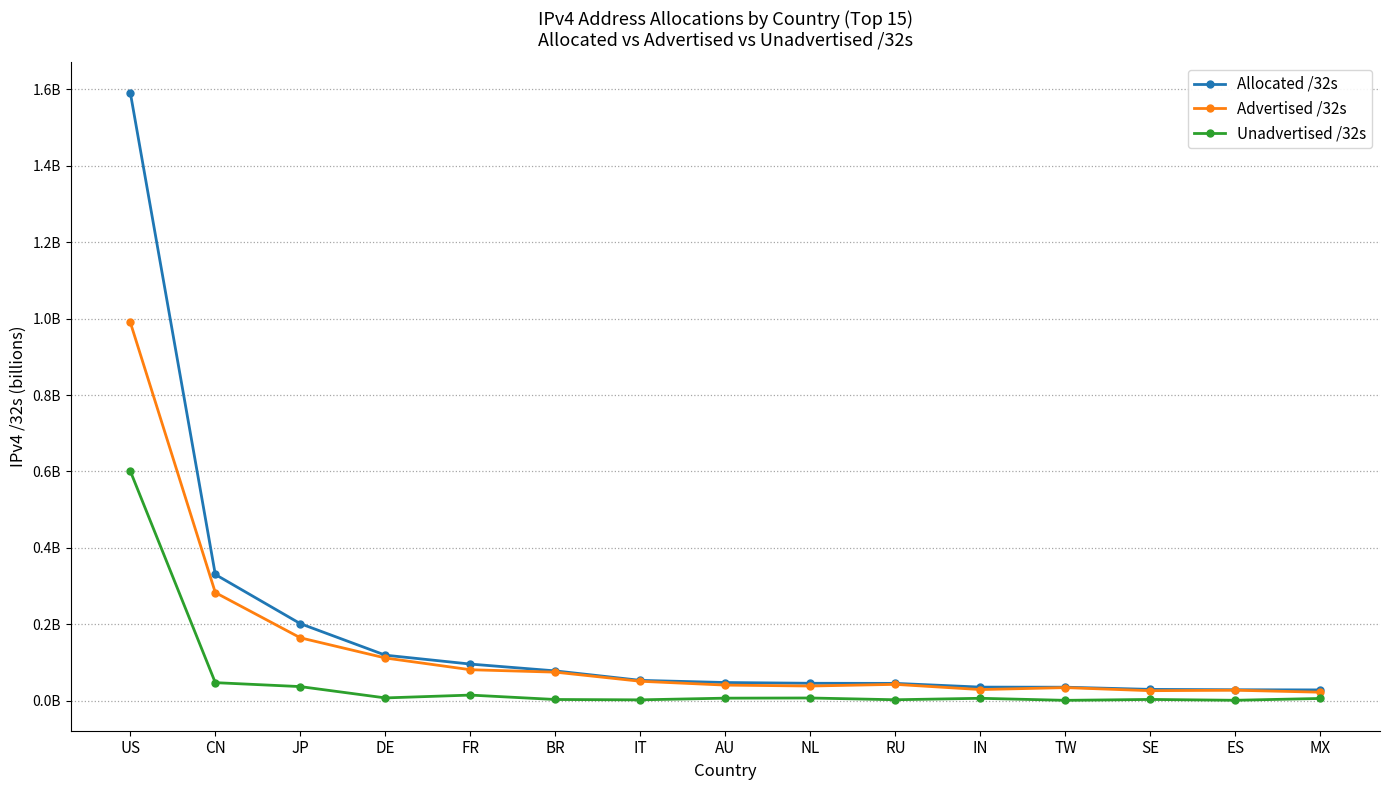

At DE, list the series in order from largest to smallest.

Allocated /32s, Advertised /32s, Unadvertised /32s